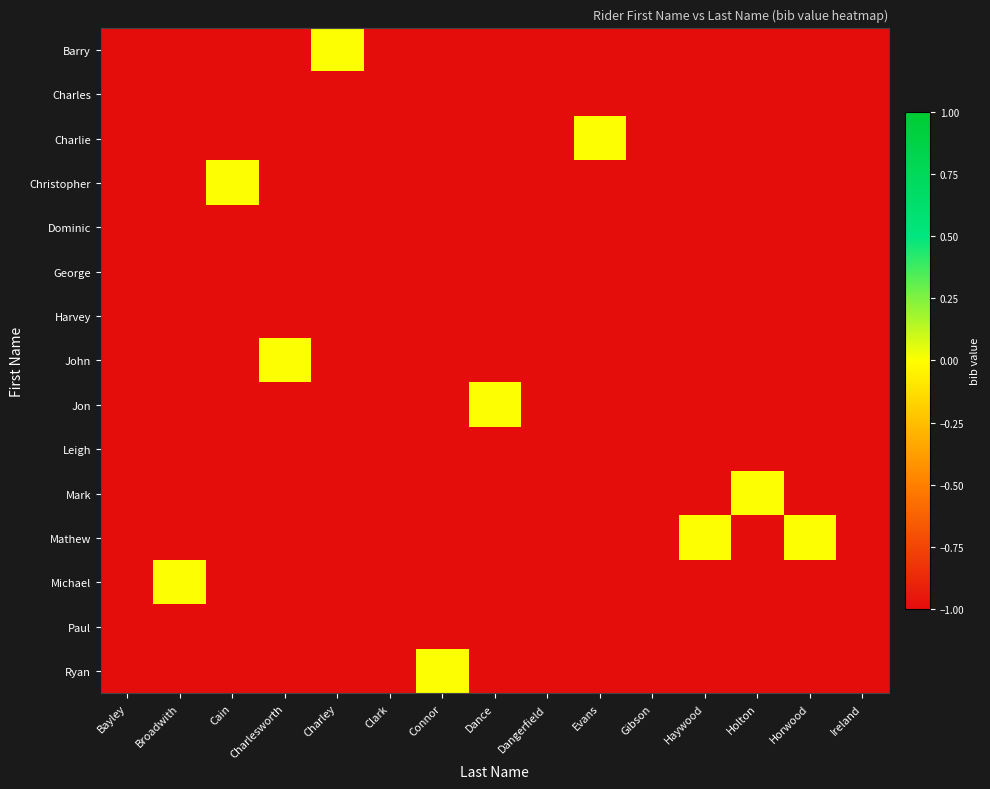

List the series in order of their peak value, lowest first.

Charles, Dominic, George, Harvey, Leigh, Paul, Barry, Charlie, Christopher, John, Jon, Mark, Mathew, Michael, Ryan